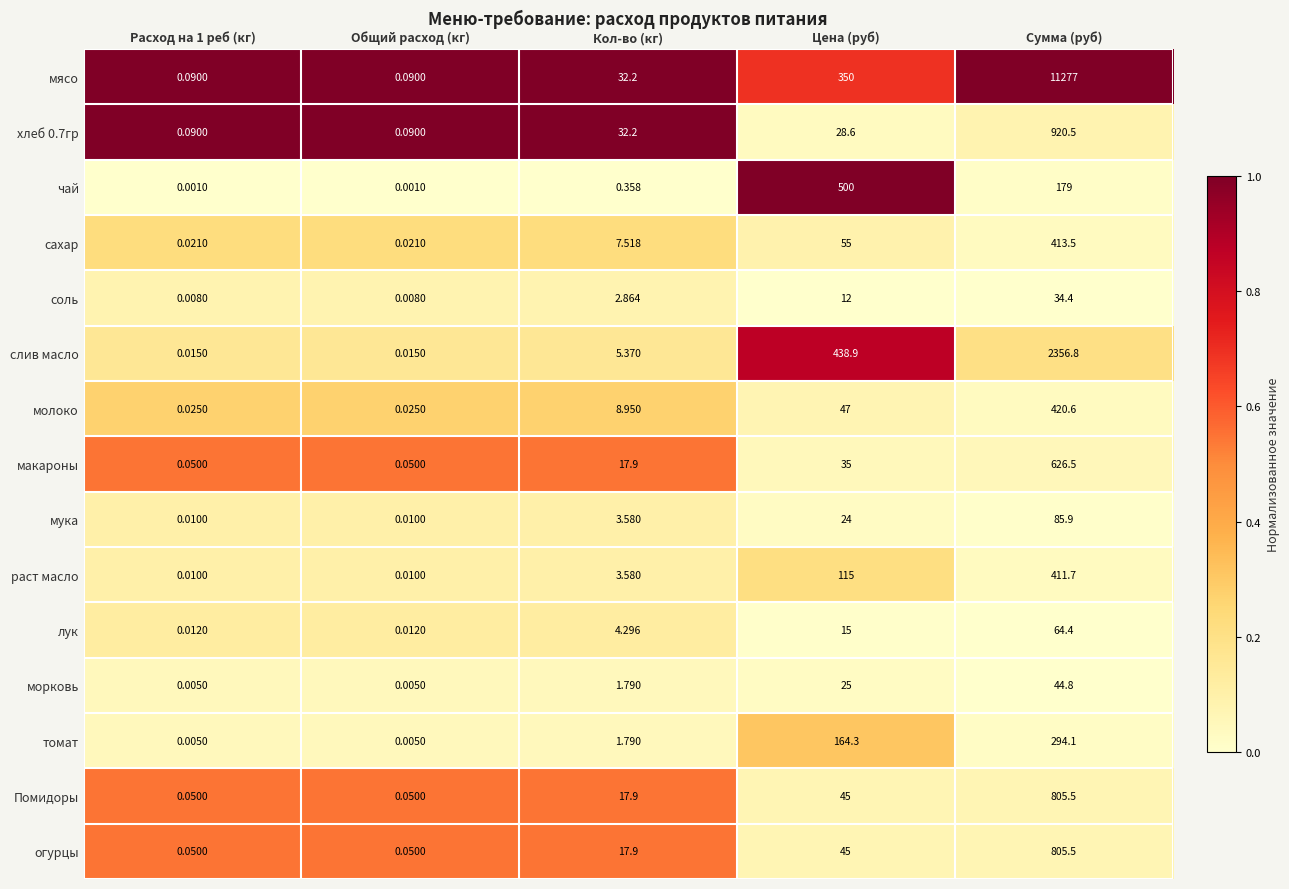

Which series has the largest range (max minus min)?

мясо